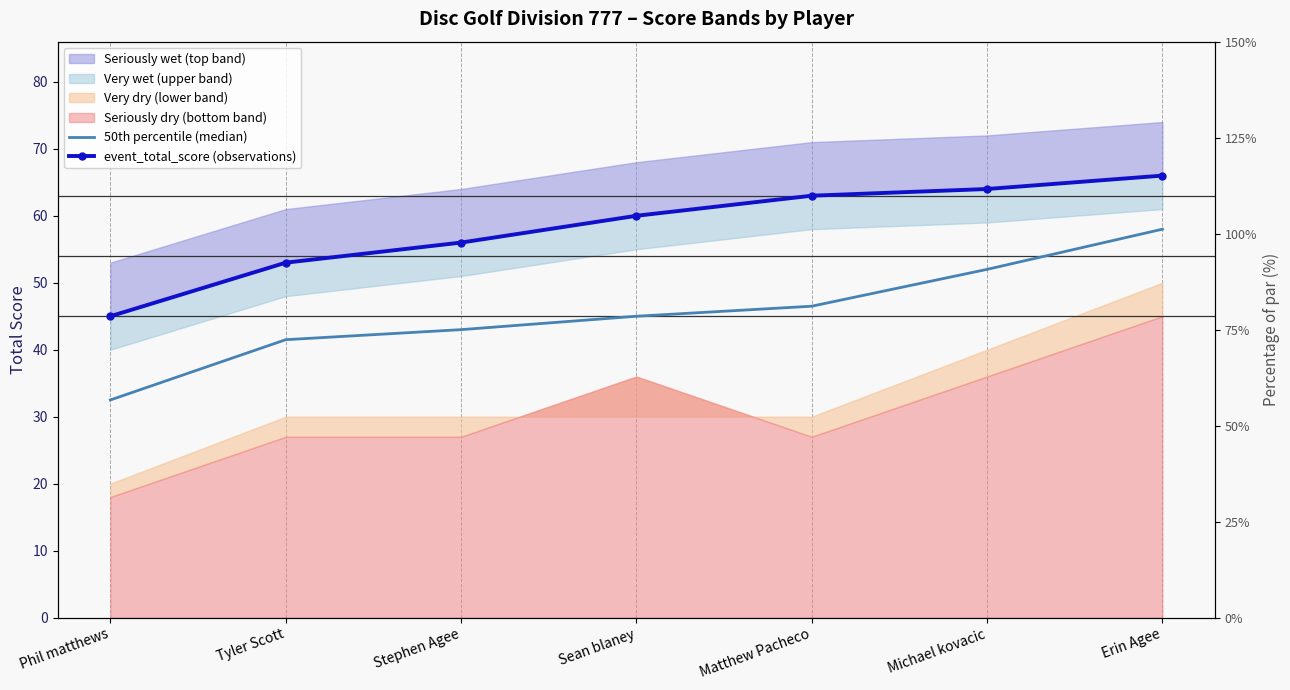

How many values in the event_total_score (observations) series exceed 60?

3